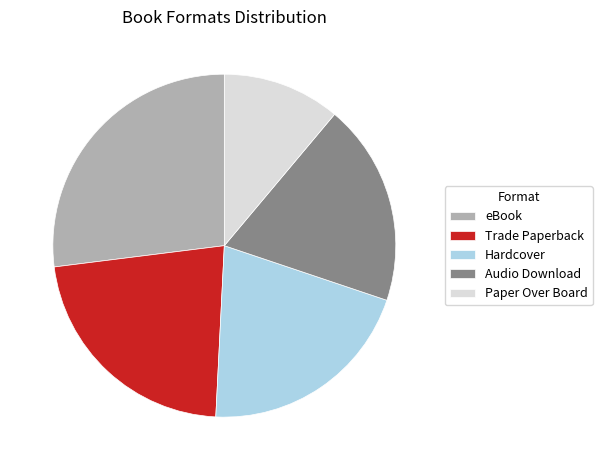

Rank the categories by value from lowest to highest.

Paper Over Board, Audio Download, Hardcover, Trade Paperback, eBook